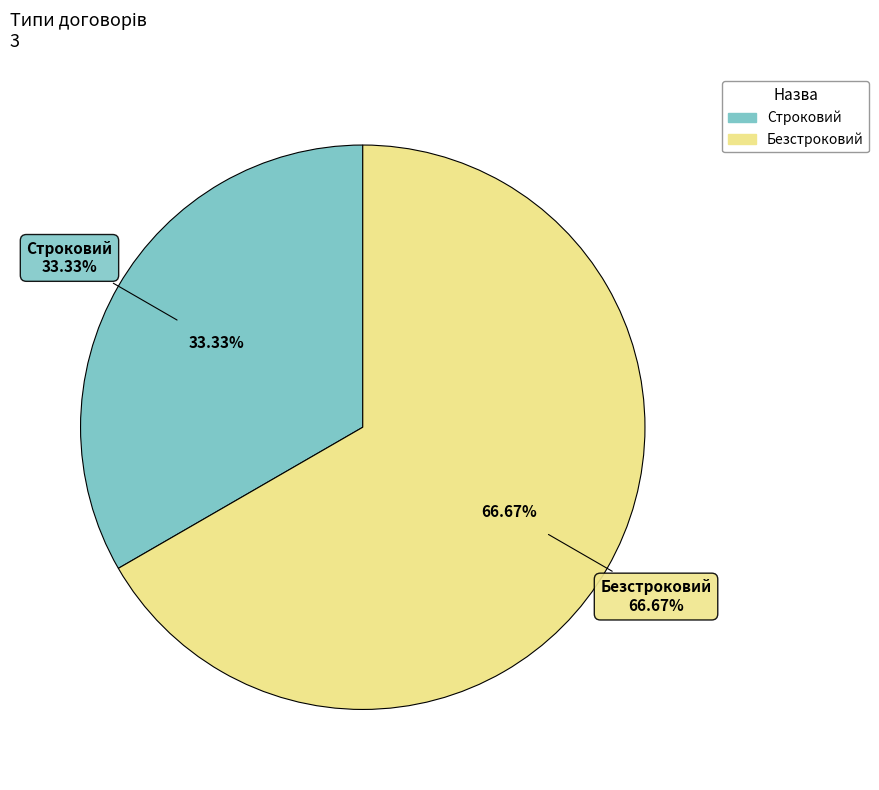

What is the ratio of the value at Безстроковий to the value at Строковий?

2.0